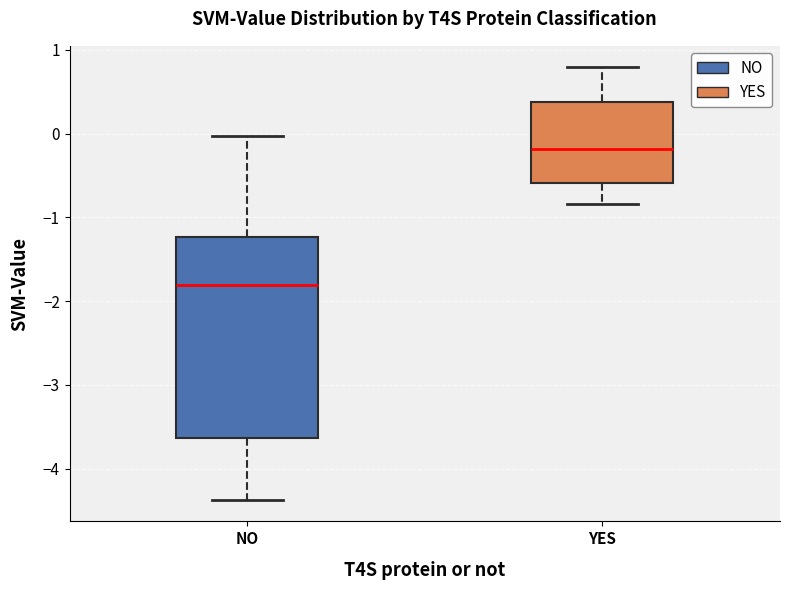

Reading left to right, transcribe this box plot: for each box, give where its median line is, the range the box spans, and where its two whiskers end, as read against the y-axis. The values are not printed on the chart, so give them approximately, as read against the axis.

NO: median -1.8, box -3.6 to -1.2, whiskers -4.4 to 0.0
YES: median -0.2, box -0.6 to 0.4, whiskers -0.8 to 0.8